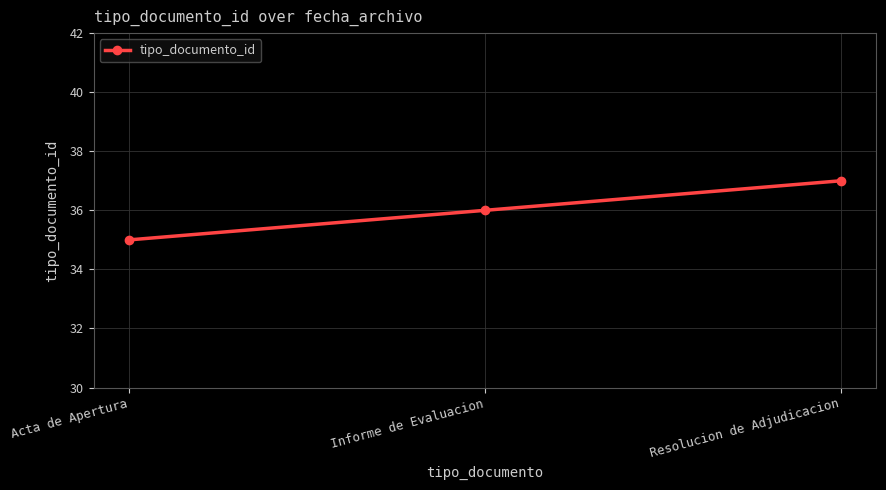

List the labels in order of value, largest first.

Resolucion de Adjudicacion, Informe de Evaluacion, Acta de Apertura